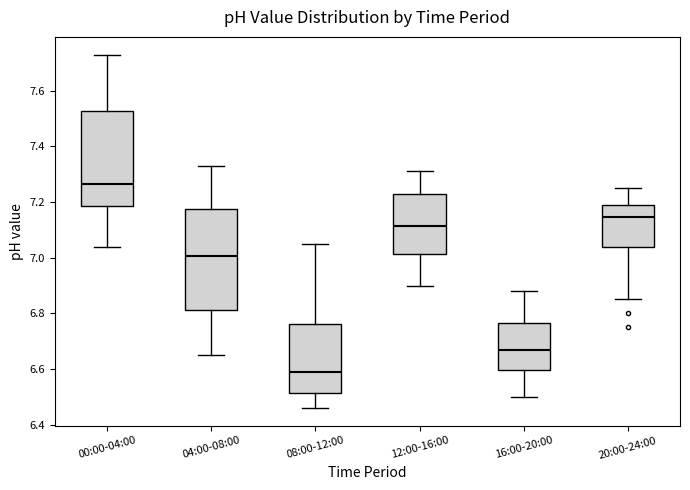

Reading left to right, transcribe this box plot: for each box, give where its median line is, the range the box spans, and where its two whiskers end, as read against the y-axis. The values are not printed on the chart, so give them approximately, as read against the axis.

00:00-04:00: median 7.26, box 7.18 to 7.52, whiskers 7.04 to 7.74
04:00-08:00: median 7.00, box 6.82 to 7.18, whiskers 6.66 to 7.34
08:00-12:00: median 6.60, box 6.52 to 6.76, whiskers 6.46 to 7.06
12:00-16:00: median 7.12, box 7.02 to 7.22, whiskers 6.90 to 7.32
16:00-20:00: median 6.68, box 6.60 to 6.76, whiskers 6.50 to 6.88
20:00-24:00: median 7.14, box 7.04 to 7.20, whiskers 6.86 to 7.26